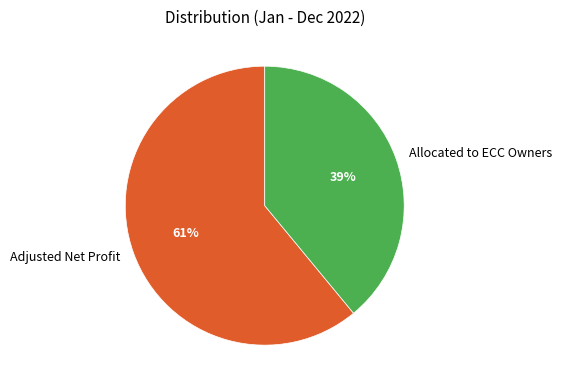

Which slice is the largest?

Adjusted Net Profit